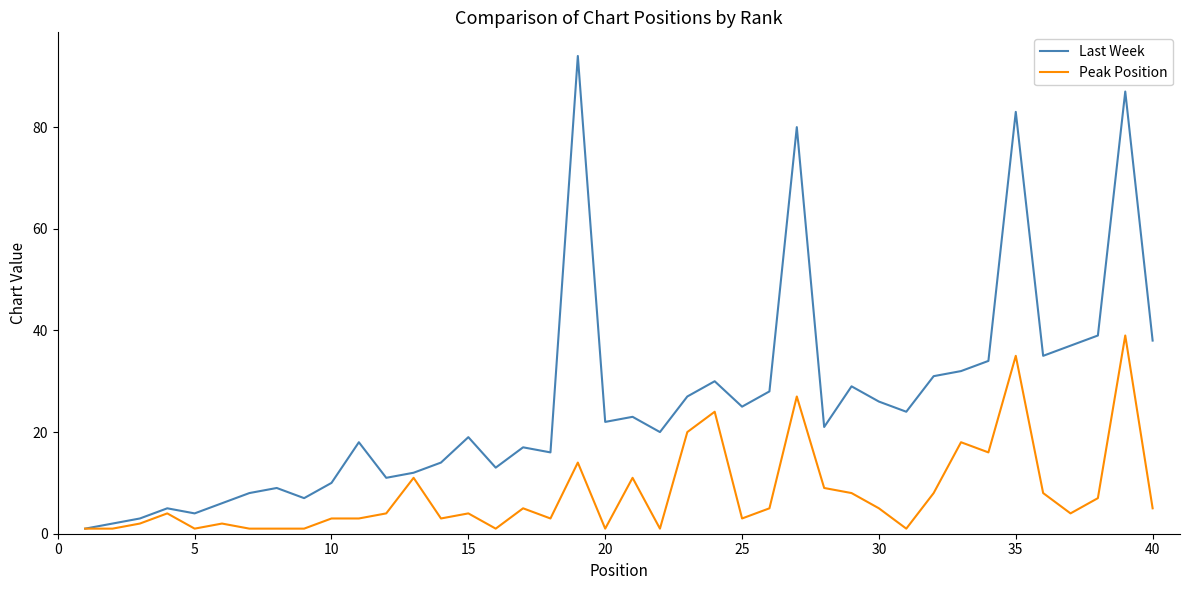

What is the sum of all Peak Position values?

320